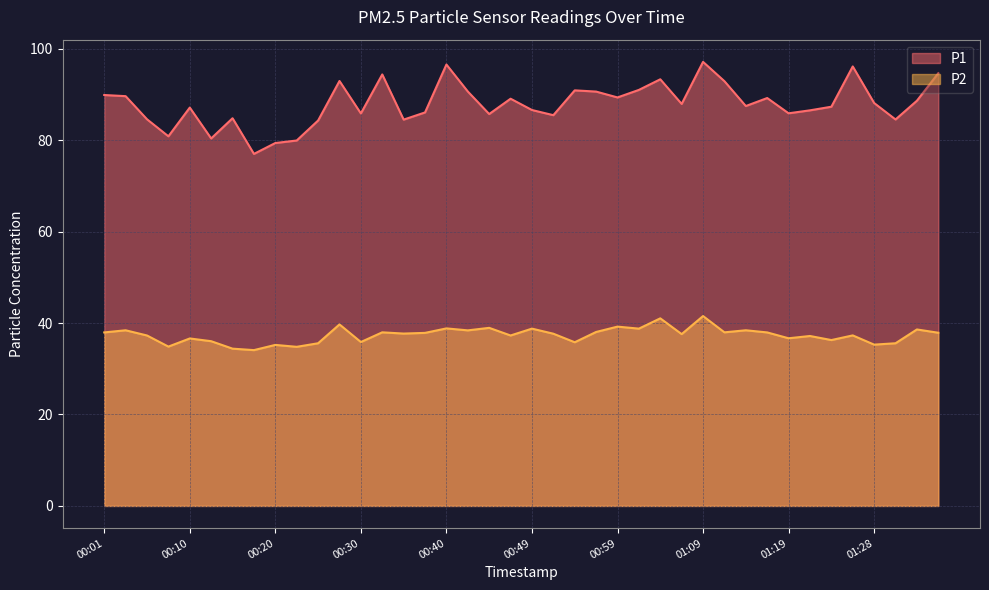

List the series in order of their overall mean, highest first.

P1, P2